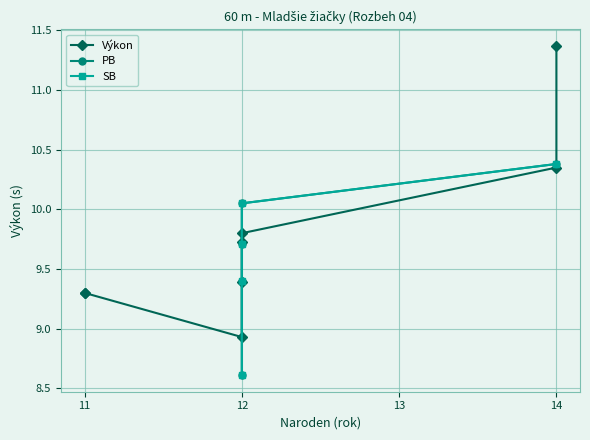

True or false: there are more than 0 points higher than both neighbors.

False